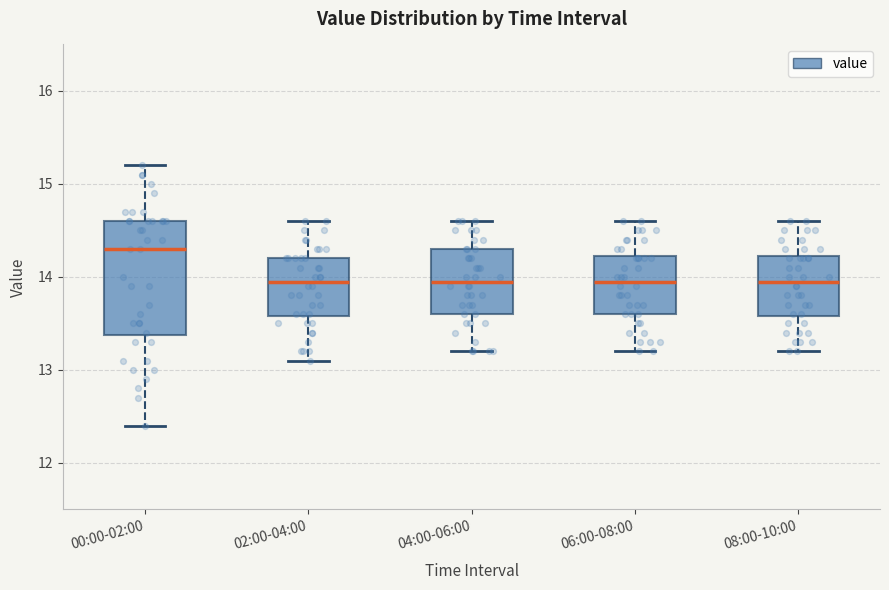

Reading left to right, read every box against the y-axis: the position of its median line, the range the box covers, and the ends of its whiskers. The values are not printed on the chart, so give them approximately, as read against the axis.

00:00-02:00: median 14.3, box 13.4 to 14.6, whiskers 12.4 to 15.2
02:00-04:00: median 14.0, box 13.6 to 14.2, whiskers 13.1 to 14.6
04:00-06:00: median 14.0, box 13.6 to 14.3, whiskers 13.2 to 14.6
06:00-08:00: median 14.0, box 13.6 to 14.2, whiskers 13.2 to 14.6
08:00-10:00: median 14.0, box 13.6 to 14.2, whiskers 13.2 to 14.6